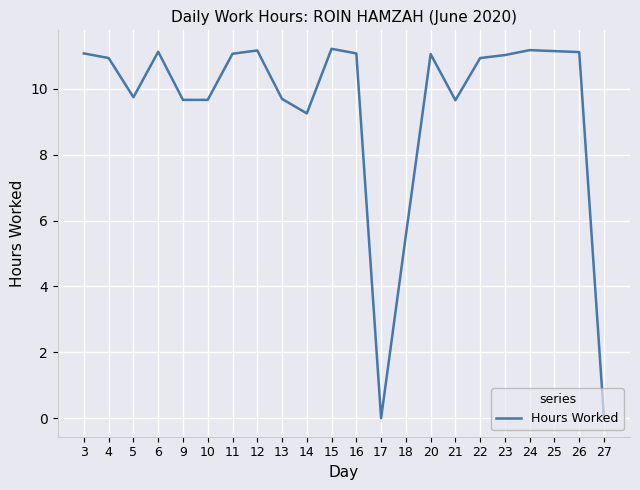

Does the chart have visible grid lines?

Yes